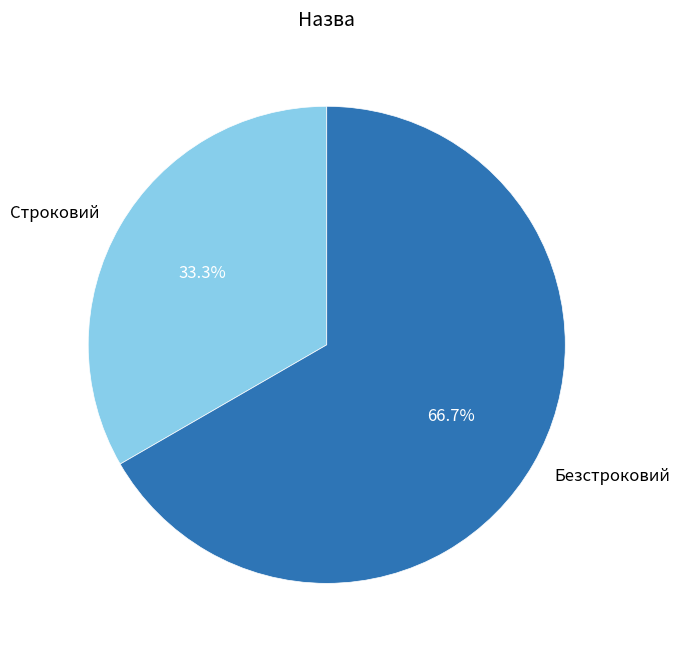

True or false: Безстроковий accounts for 67% of the total.

True